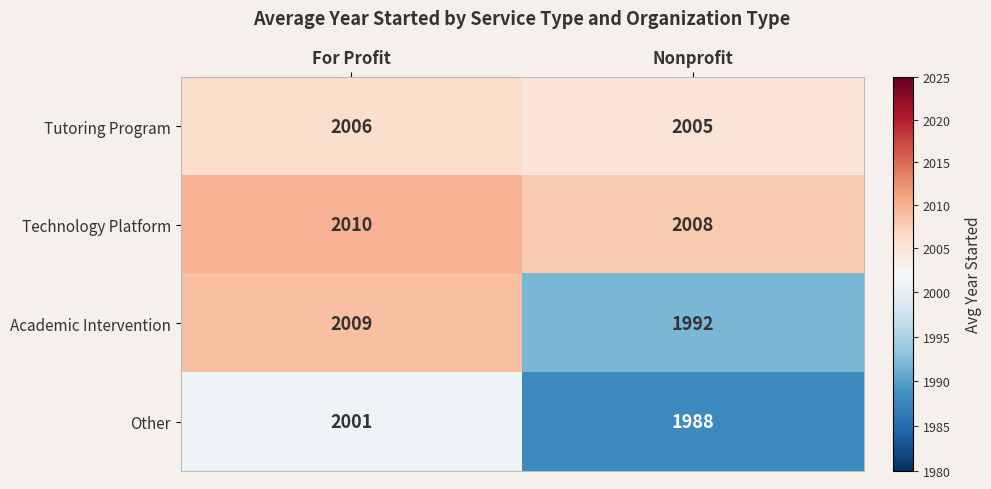

Between For Profit and Nonprofit, which series saw the biggest shift?

Academic Intervention